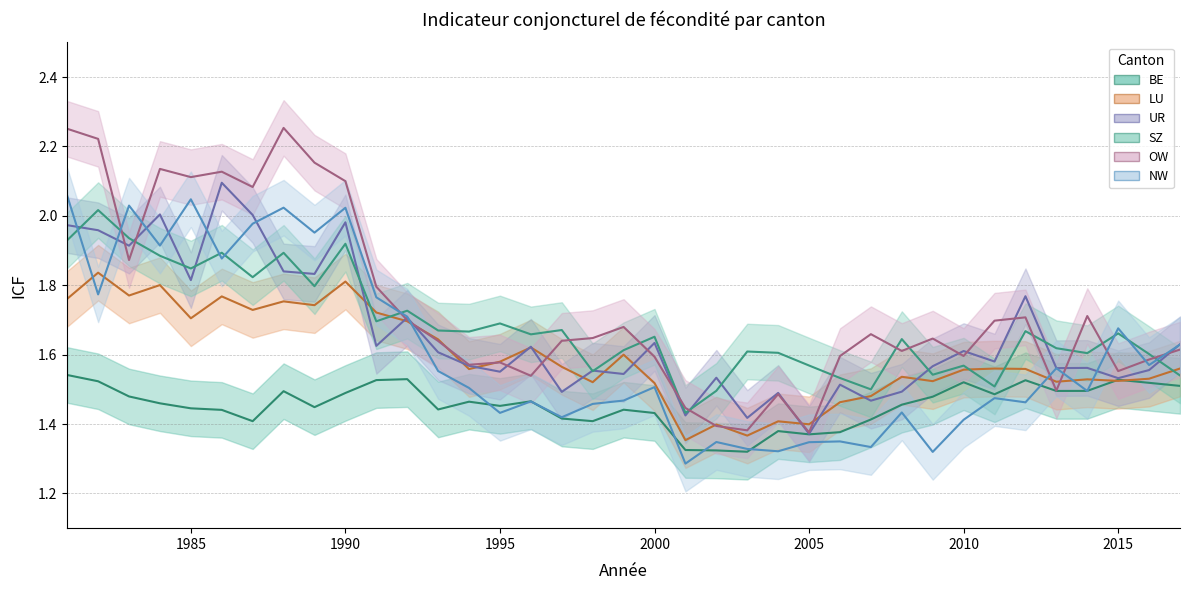

What is the value of the BE point at the 34th from the left?

1.5